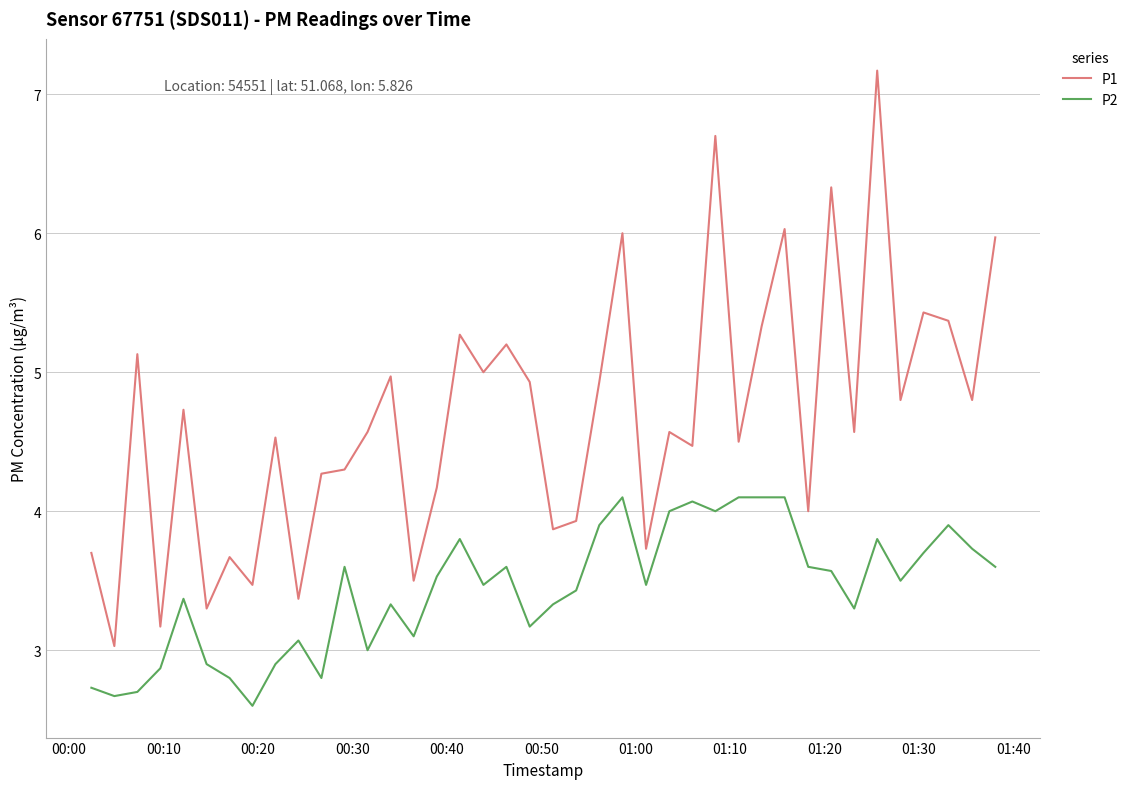

True or false: P2 and P1 cross at least once.

False